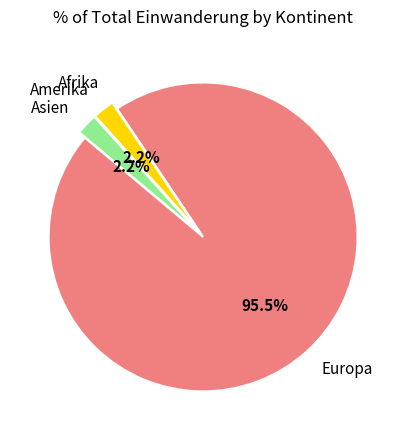

What is the largest slice in the pie chart?

Europa